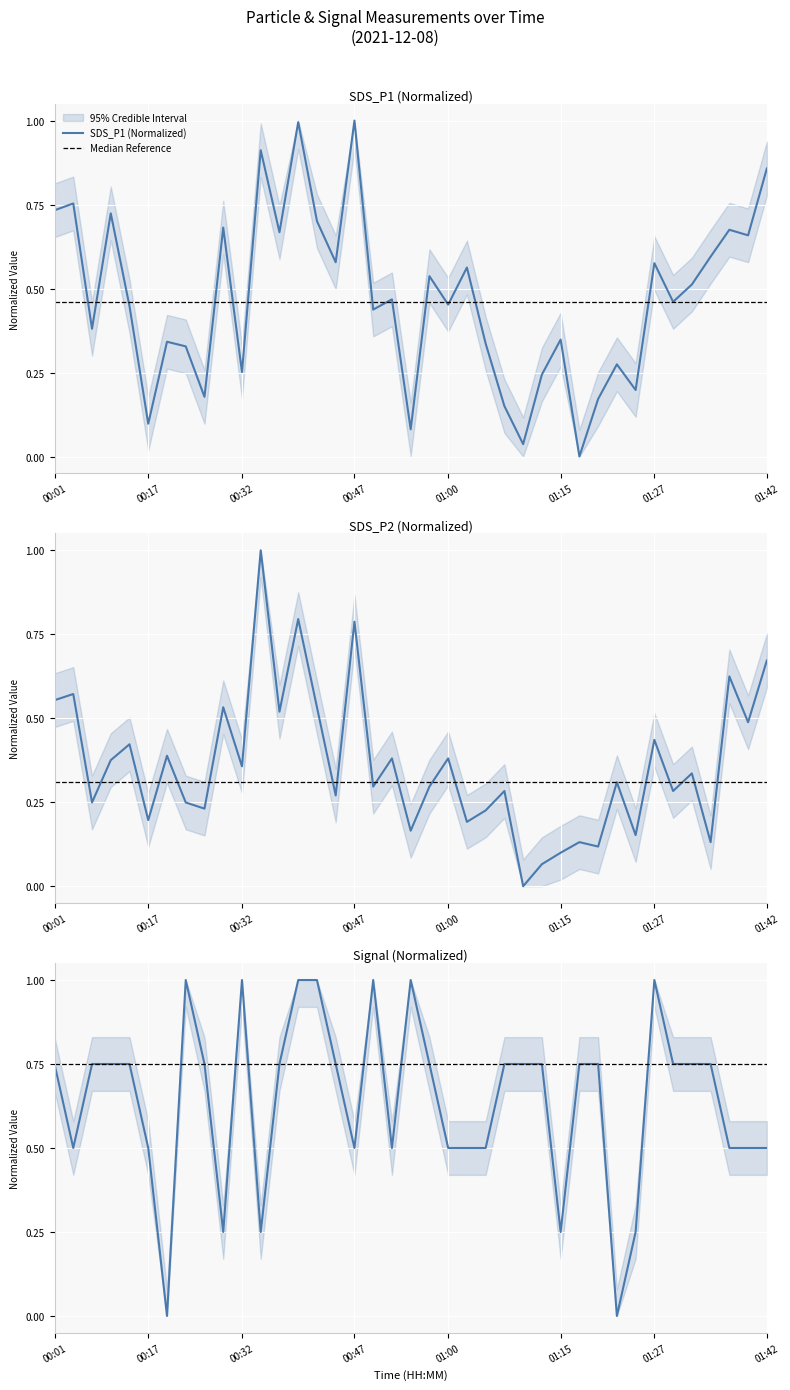

What is the highest value of the SDS_P2 series?

1.0